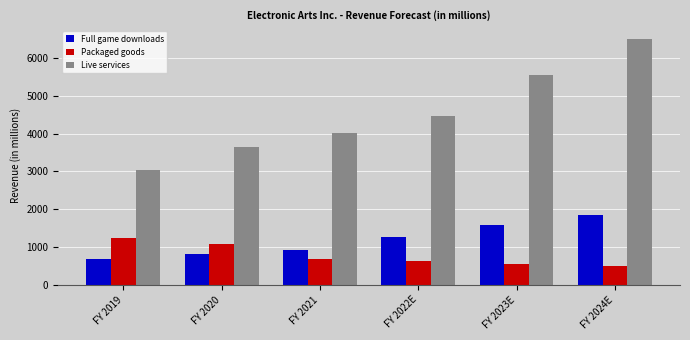

What is the difference between the second highest and second lowest values in the Live services series?

1902.9